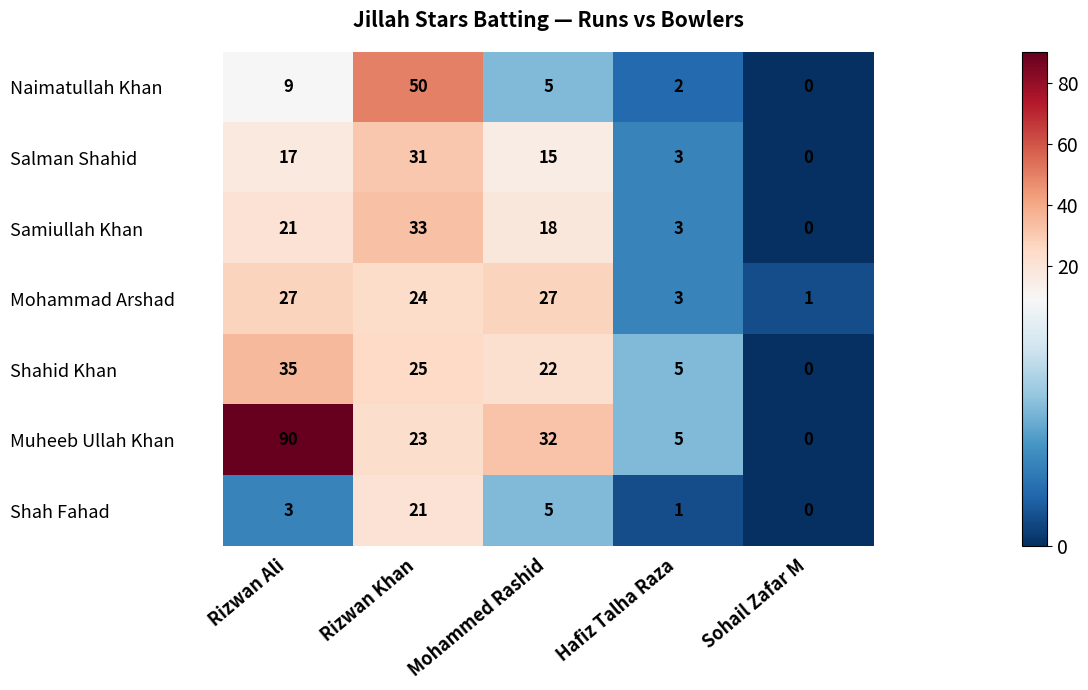

Where does the Salman Shahid series first go above 15?

Rizwan Ali